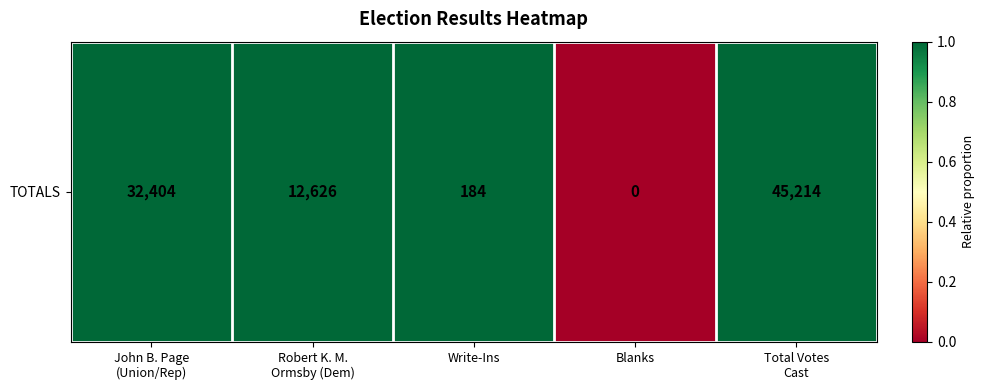

List the labels in order of value, smallest first.

Blanks, Write-Ins, Robert K. M.
Ormsby (Dem), John B. Page
(Union/Rep), Total Votes
Cast